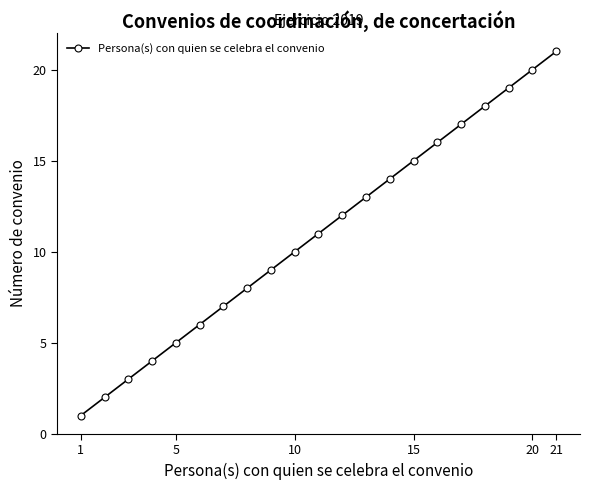

What is the value of the 16th point from the left?

16